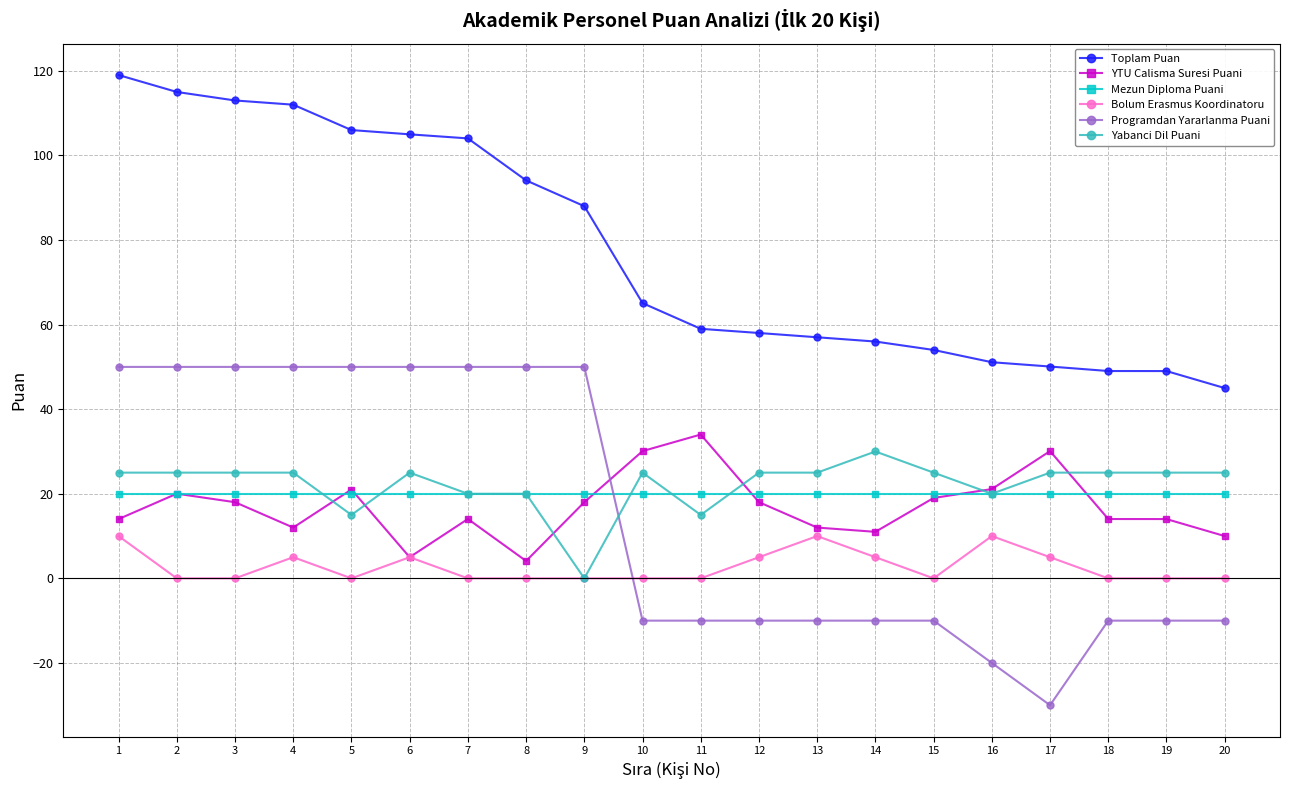

Rank the series by their maximum value, from lowest to highest.

Bolum Erasmus Koordinatoru, Mezun Diploma Puani, Yabanci Dil Puani, YTU Calisma Suresi Puani, Programdan Yararlanma Puani, Toplam Puan